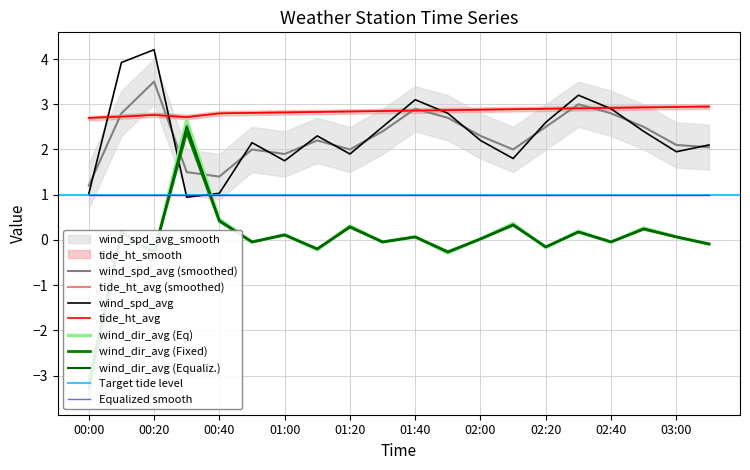

How many data points in wind_spd_avg are less than 2?

7